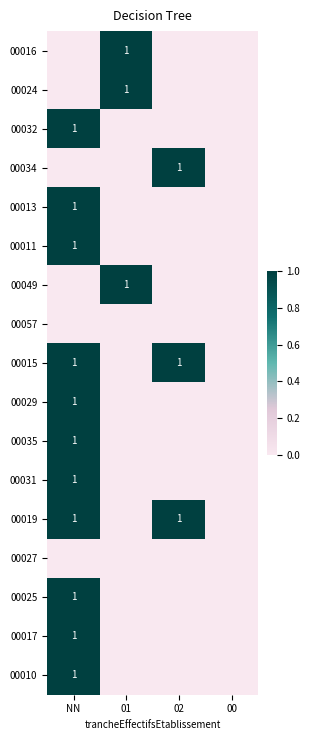

Count the number of categories in the chart.

4